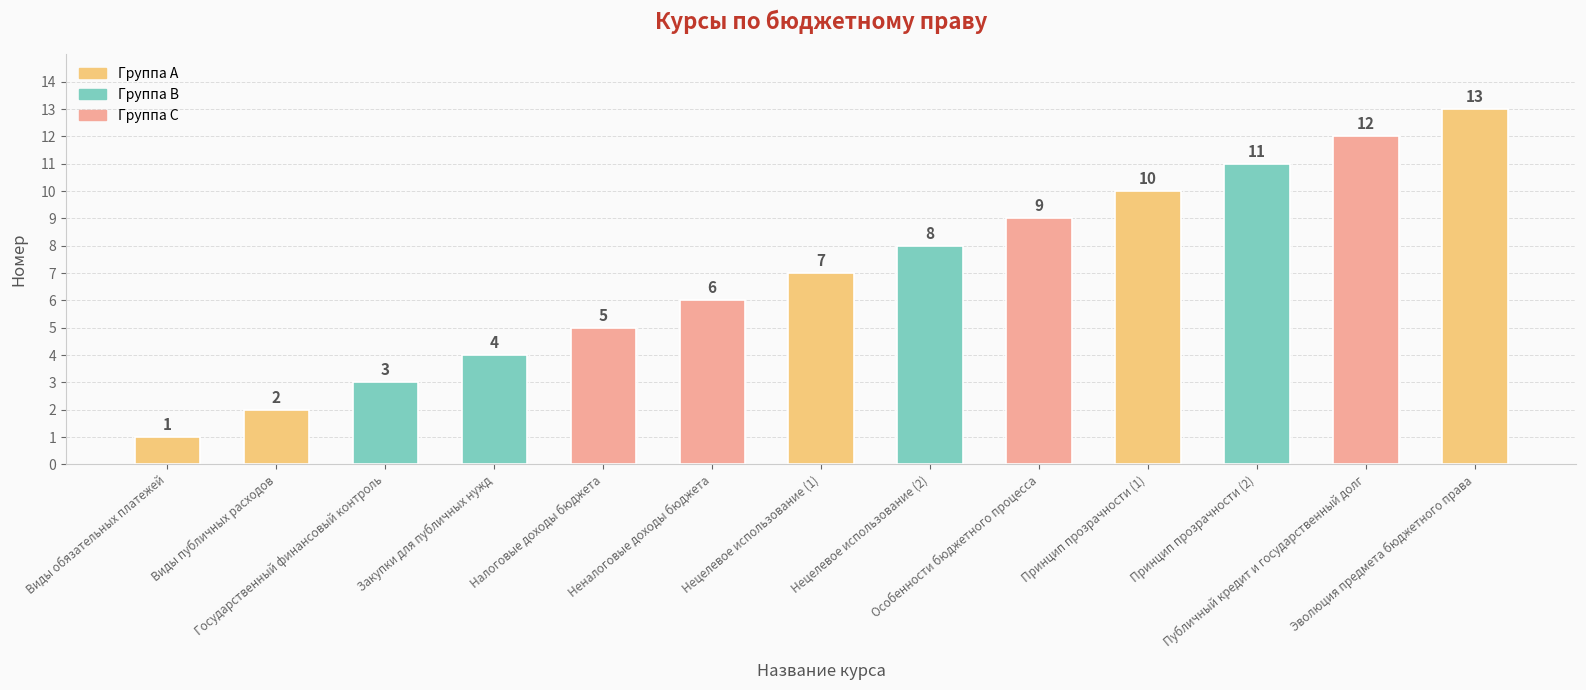

Reading left to right, extract all data points from this chart.

Виды обязательных платежей=1	Виды публичных расходов=2	Государственный финансовый контроль=3	Закупки для публичных нужд=4	Налоговые доходы бюджета=5	Неналоговые доходы бюджета=6	Нецелевое использование (1)=7	Нецелевое использование (2)=8	Особенности бюджетного процесса=9	Принцип прозрачности (1)=10	Принцип прозрачности (2)=11	Публичный кредит и государственный долг=12	Эволюция предмета бюджетного права=13